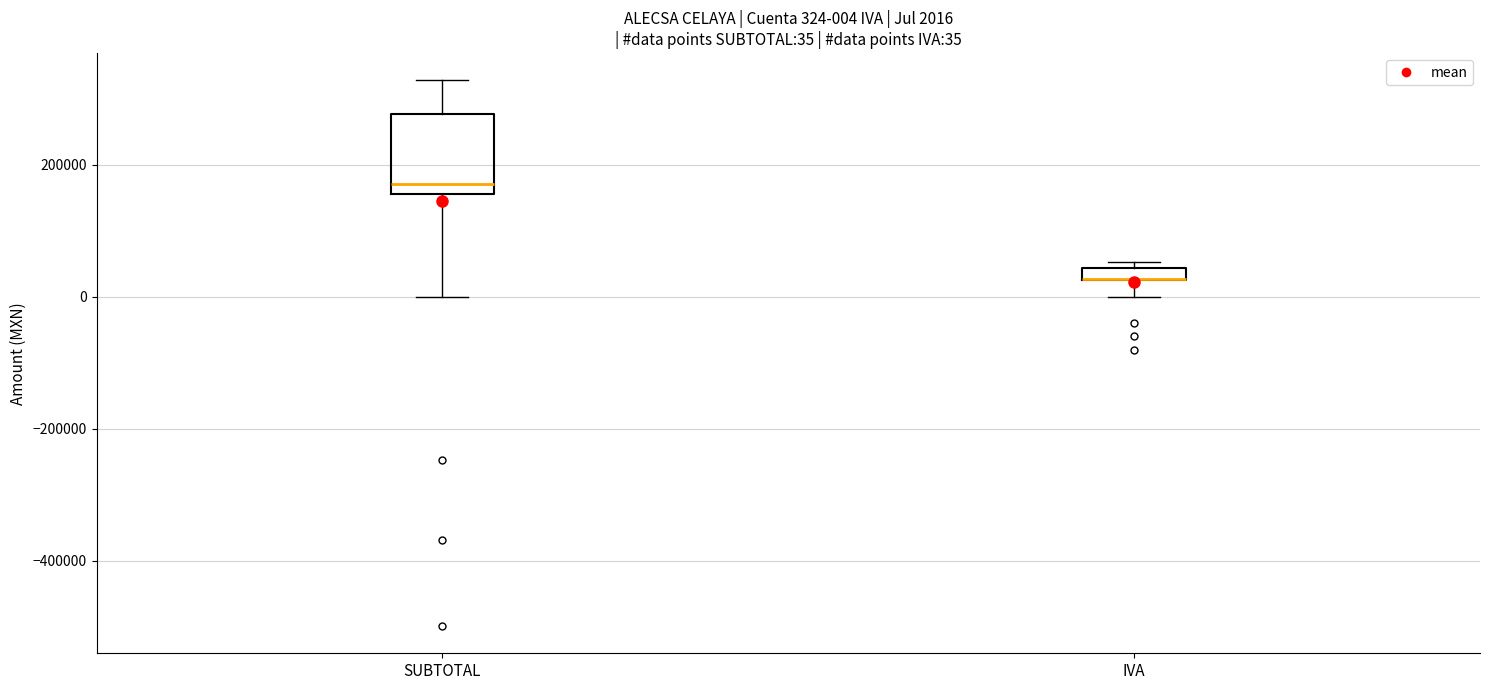

Which box is the tallest, from its lower edge to its upper edge?

SUBTOTAL